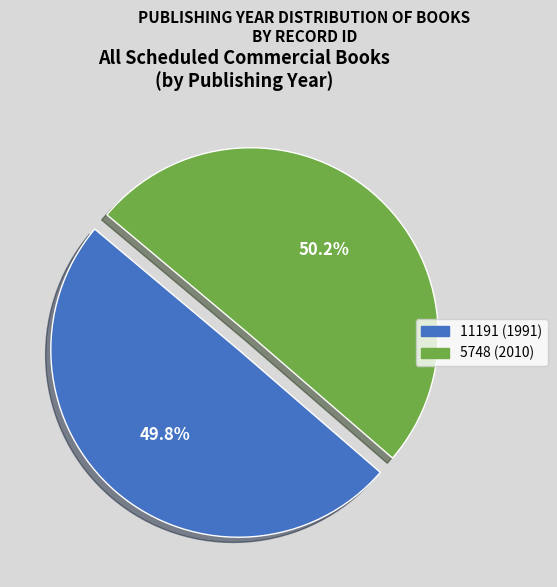

True or false: 11191 (1991) accounts for 59% of the total.

False